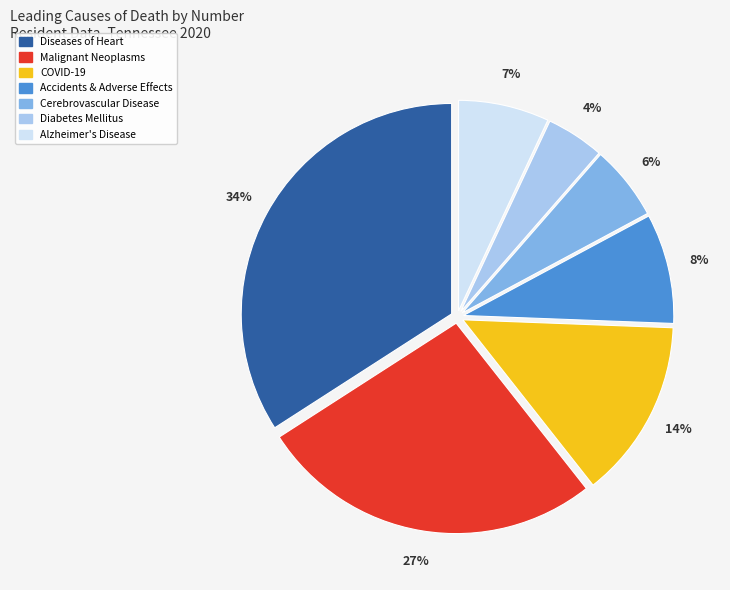

To the nearest percent, what is the average slice percentage?

14%